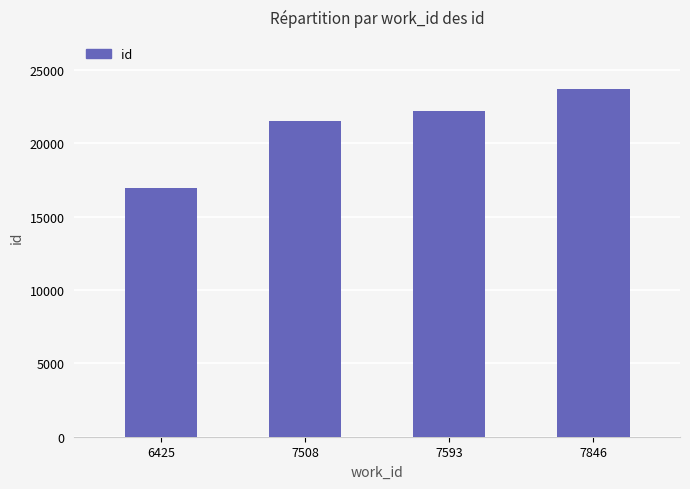

Is it true that the value at 7508 is 11704?

False